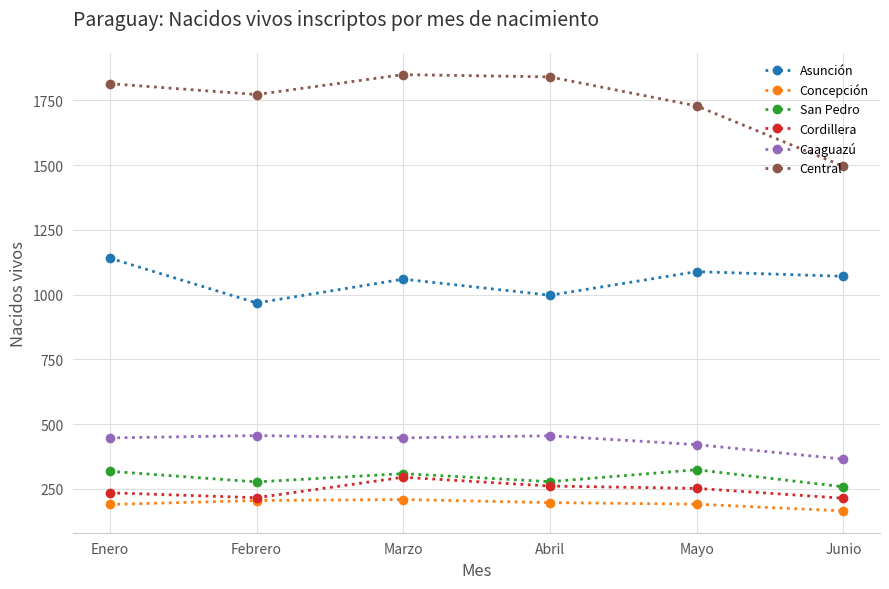

Is the value of Cordillera at Enero greater than the value of Caaguazú at Enero?

No